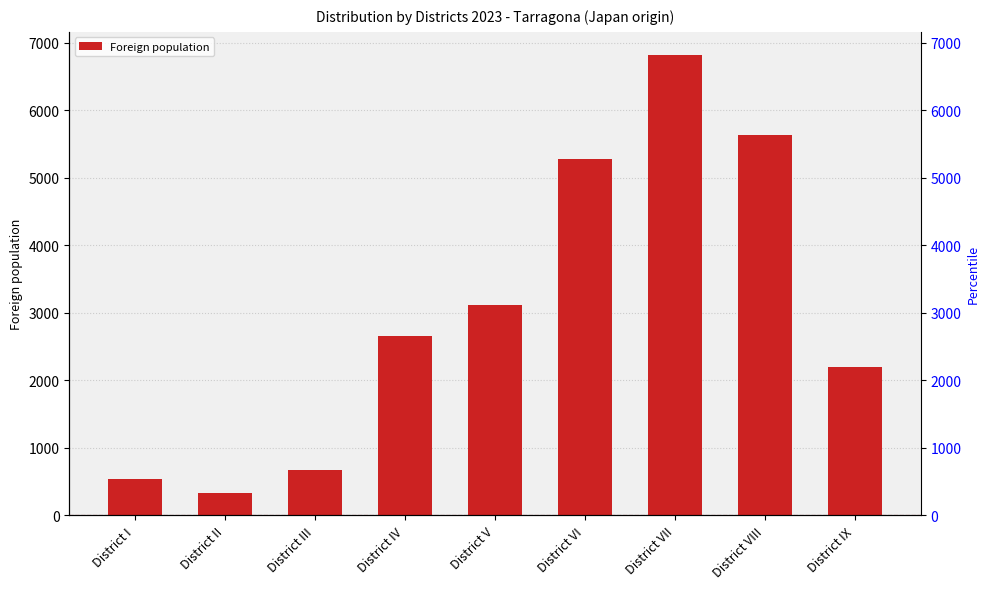

What is the change in value from District IV to District VII?

+4160